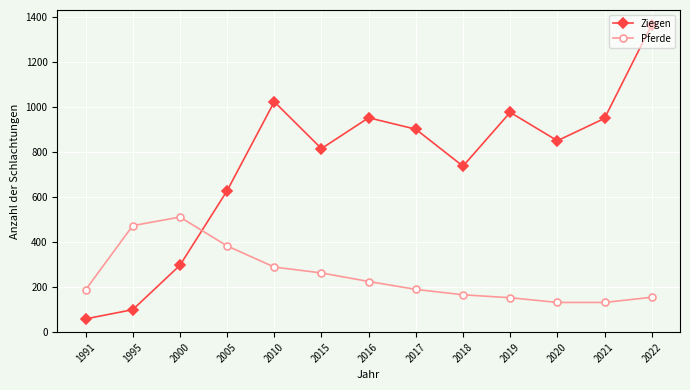

True or false: Ziegen and Pferde intersect in this chart.

True